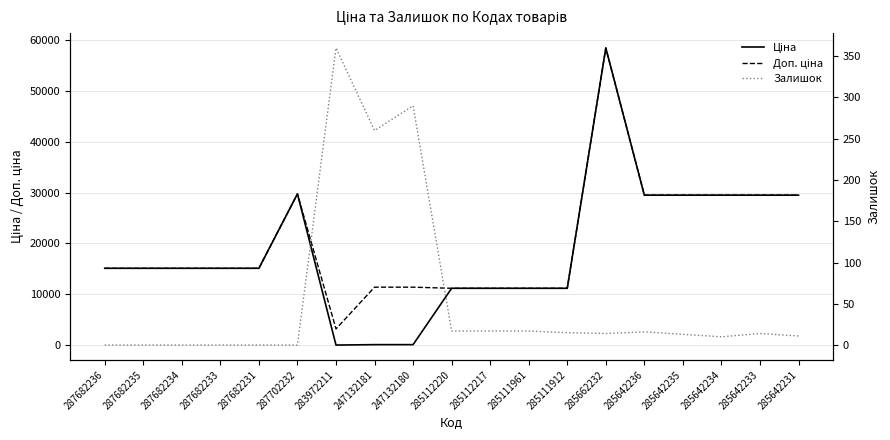

What is the difference between the highest and lowest values at 287682236?

15120.0